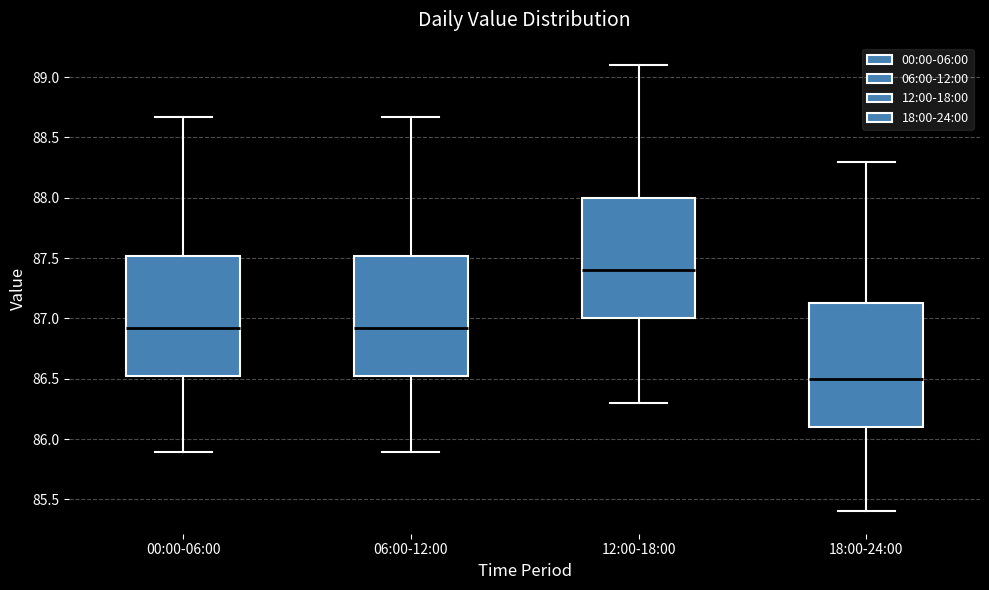

Where is the upper edge of the box for 06:00-12:00 on the y-axis? The values are not printed on the chart, so give them approximately, as read against the axis.

87.50